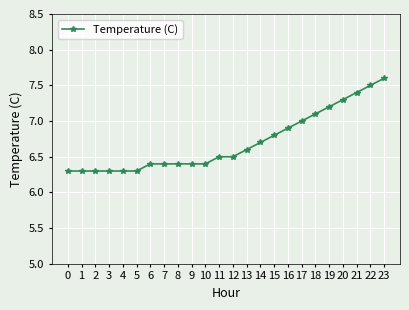

What is the smallest value displayed?

6.3